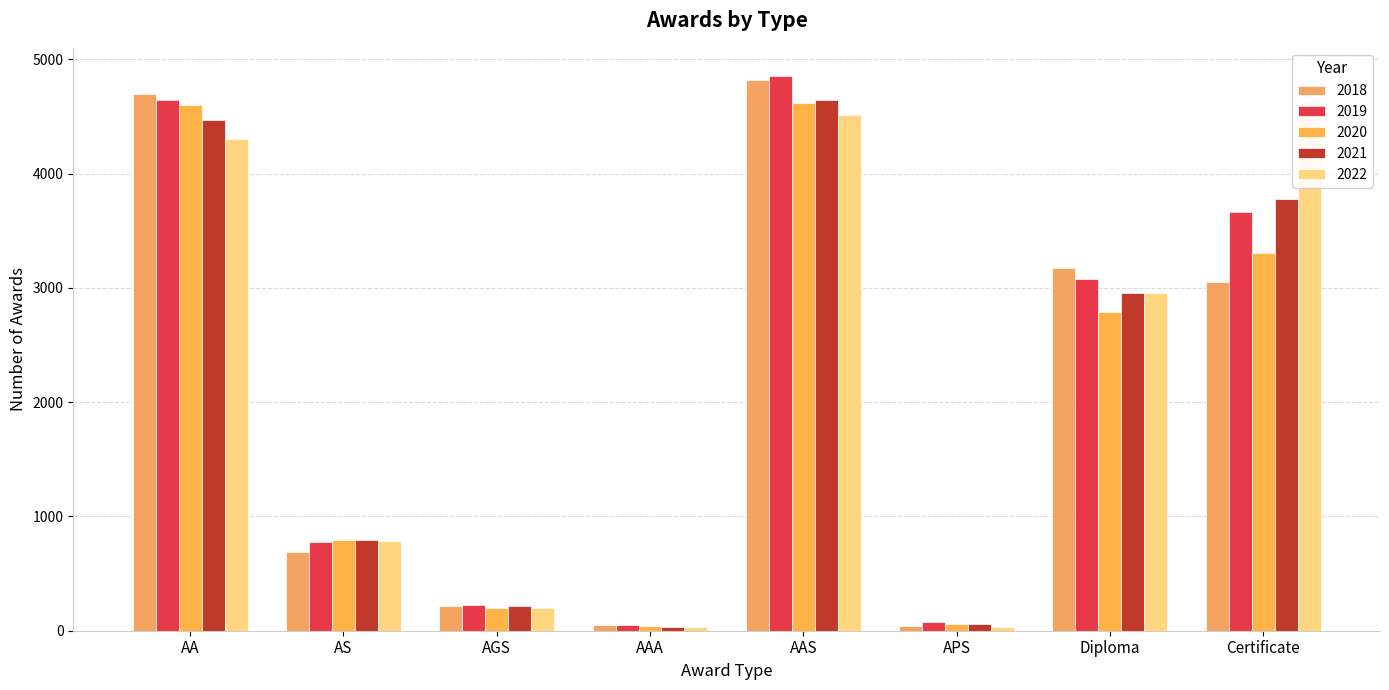

Which category has the lowest value in the 2021 series?

AAA